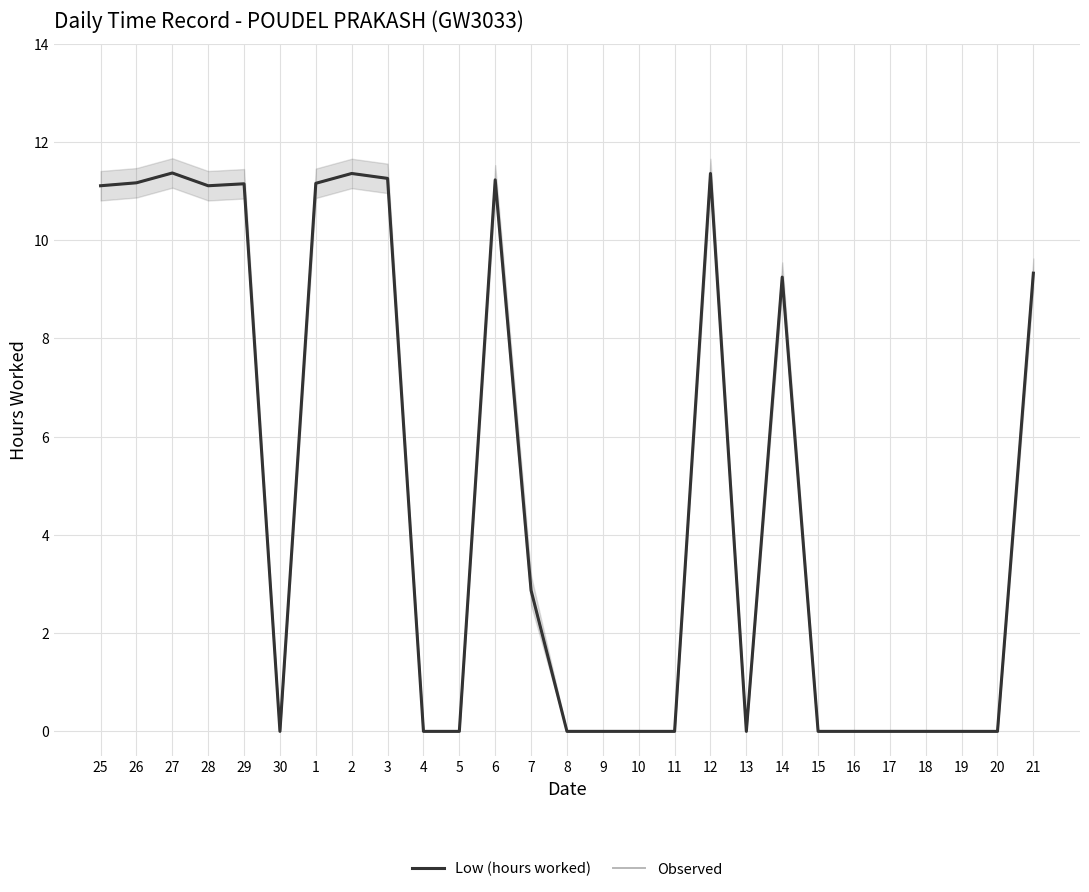

List the labels in order of Low (hours worked) value, smallest first.

30, 4, 5, 8, 9, 10, 11, 13, 15, 16, 17, 18, 19, 20, 7, 14, 21, 25, 28, 29, 1, 26, 6, 3, 2, 12, 27